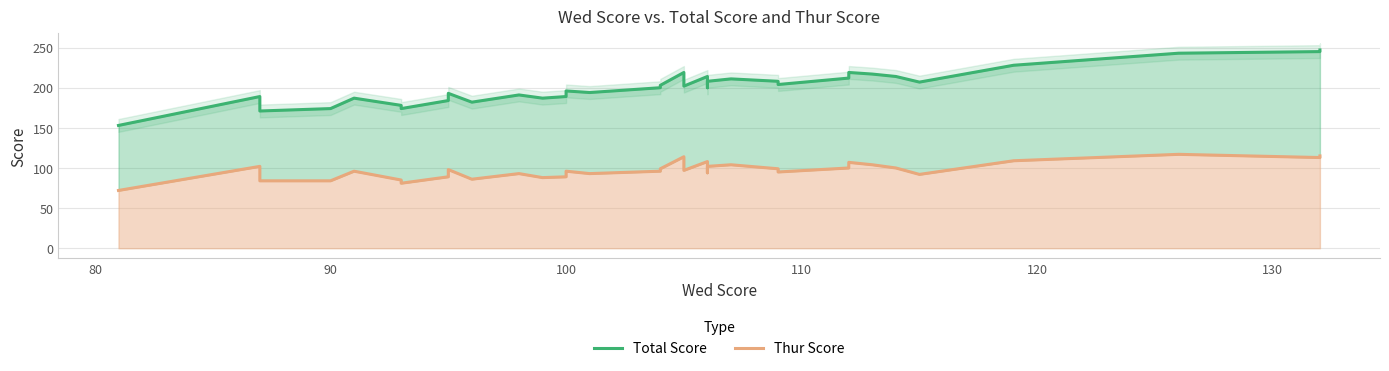

In Total Score, how many points are lower than both neighbors (excluding endpoints)?

9